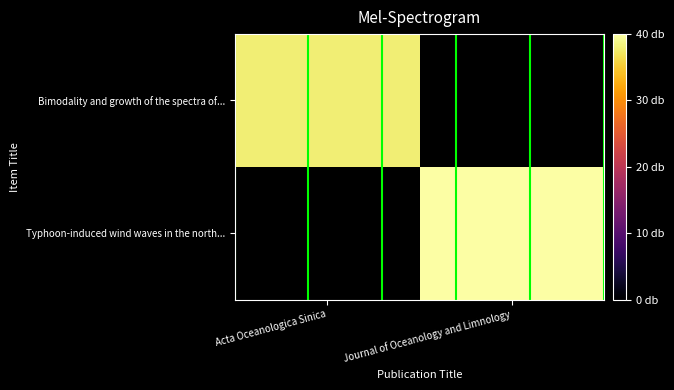

Which series has the largest total across all categories?

Typhoon-induced wind waves in the north...